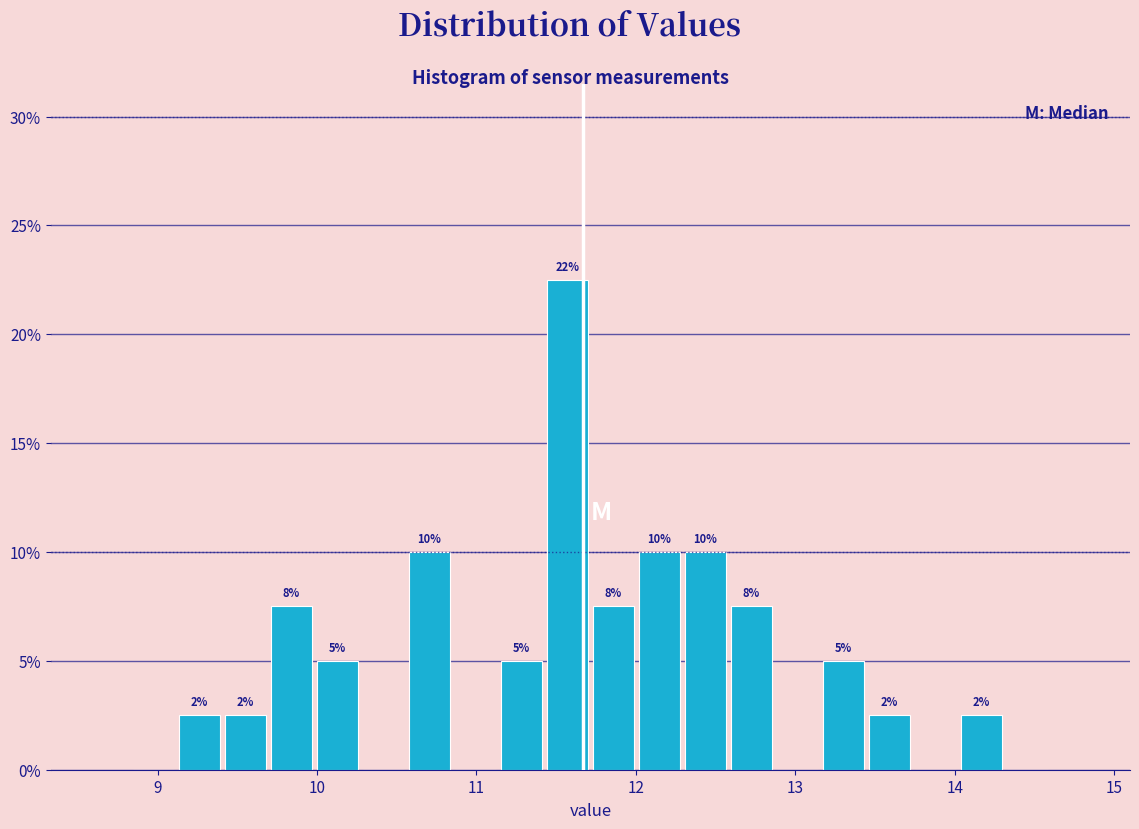

Around what value on the x-axis is the tallest bar? Give the approximate position of its centre, as read against the axis.

11.6